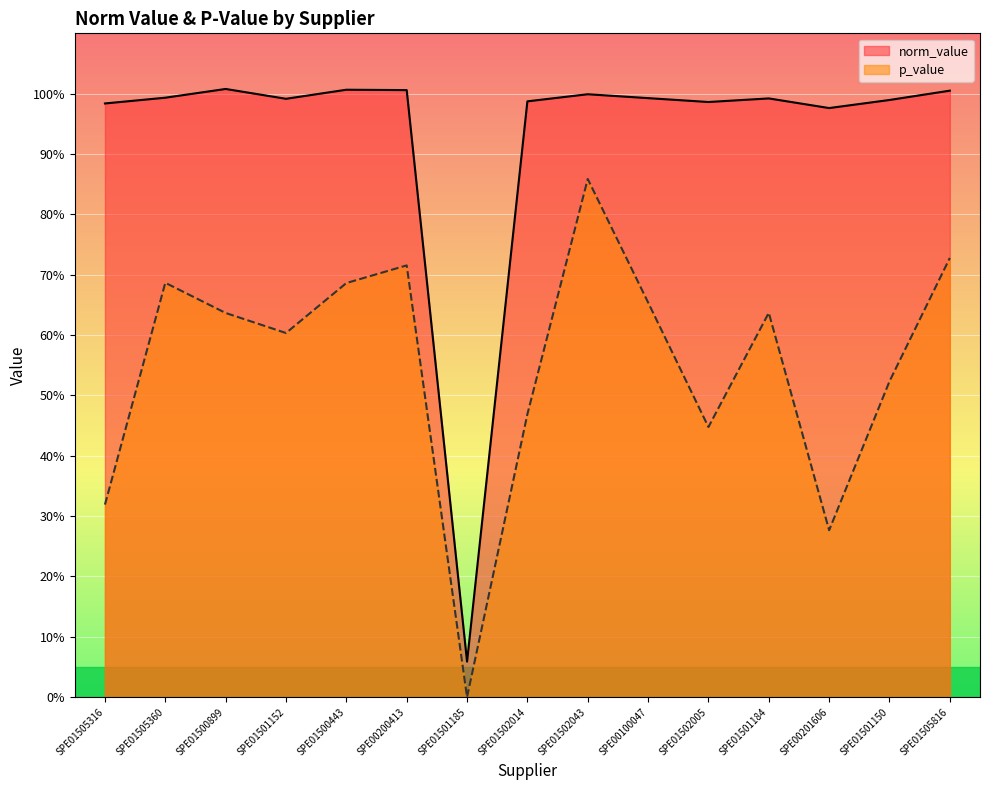

What is the label of the 2nd point from the left?

SPE01505360